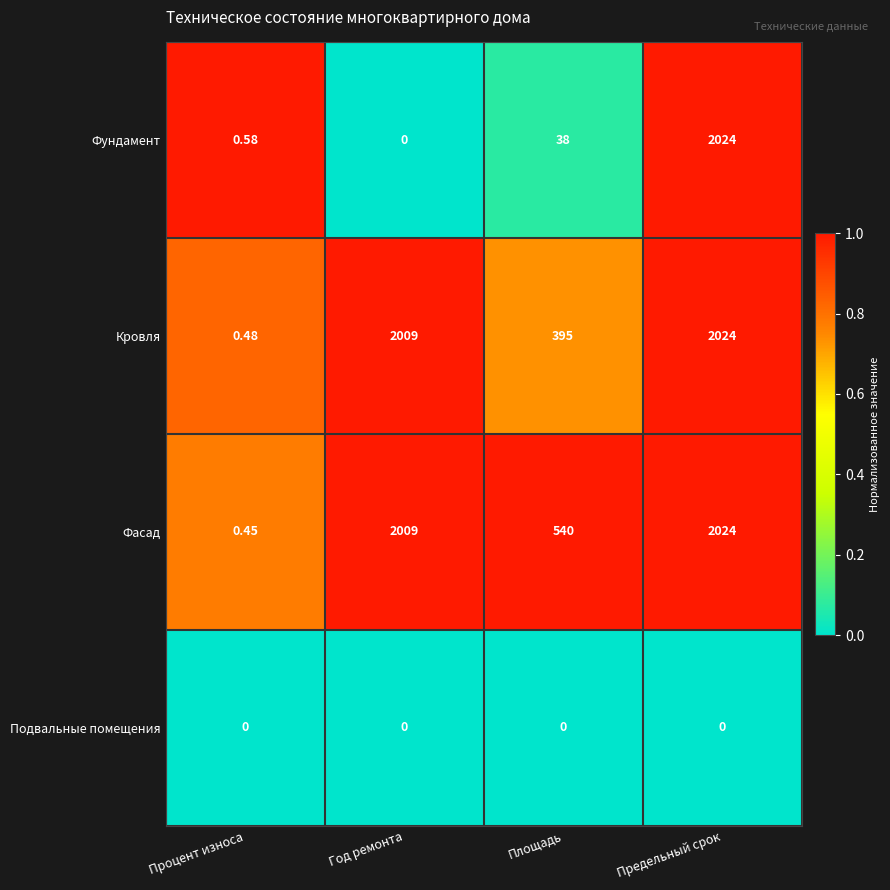

At which label is Фундамент closest to 1012?

Площадь